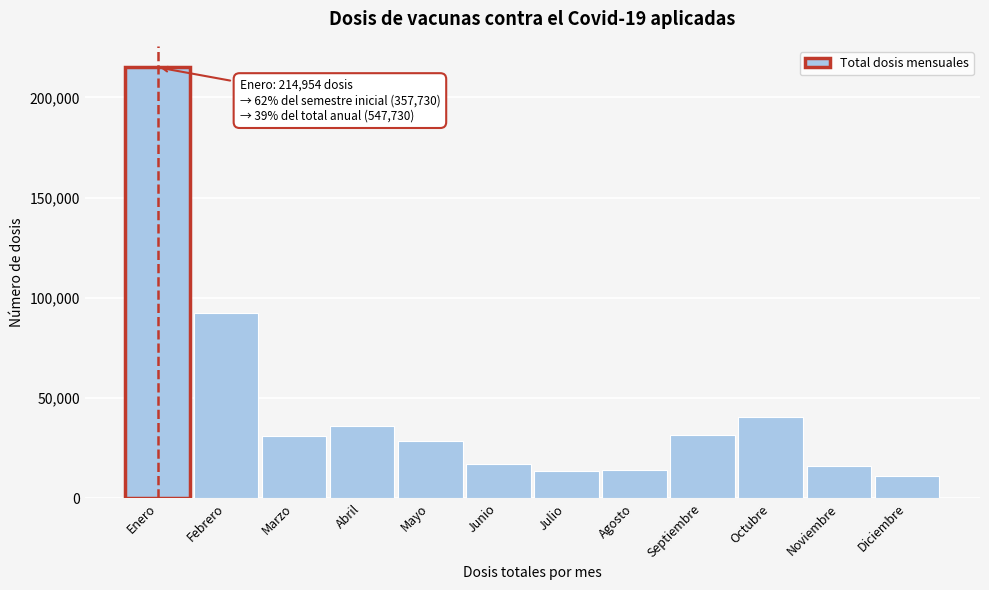

Approximately how many times larger is the value at Julio compared to Diciembre?

1.2